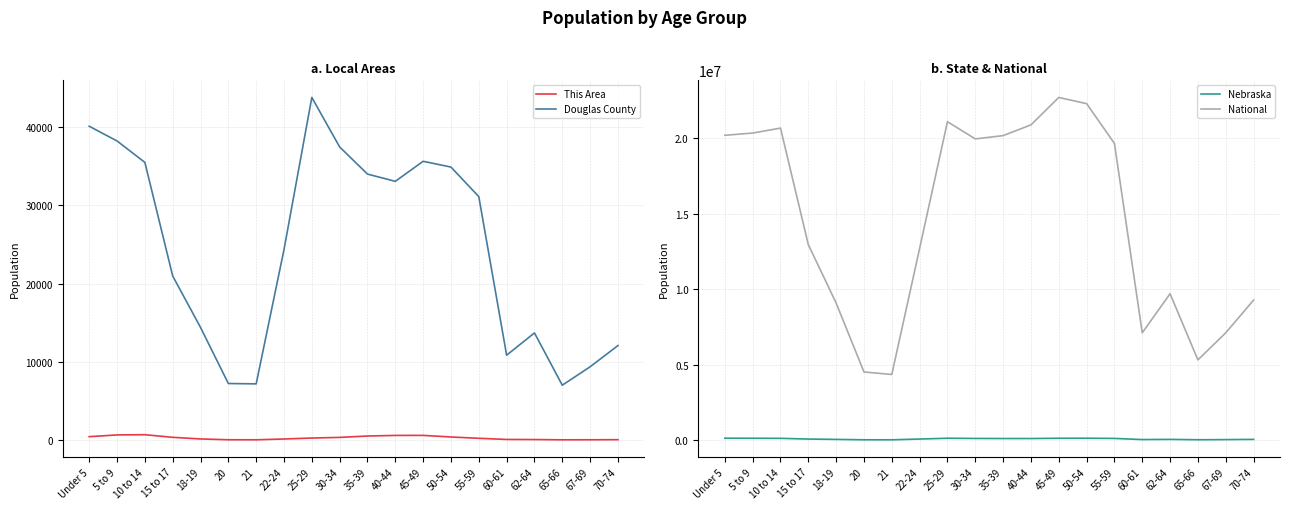

True or false: Douglas County has a value of 35468 at 10 to 14.

True